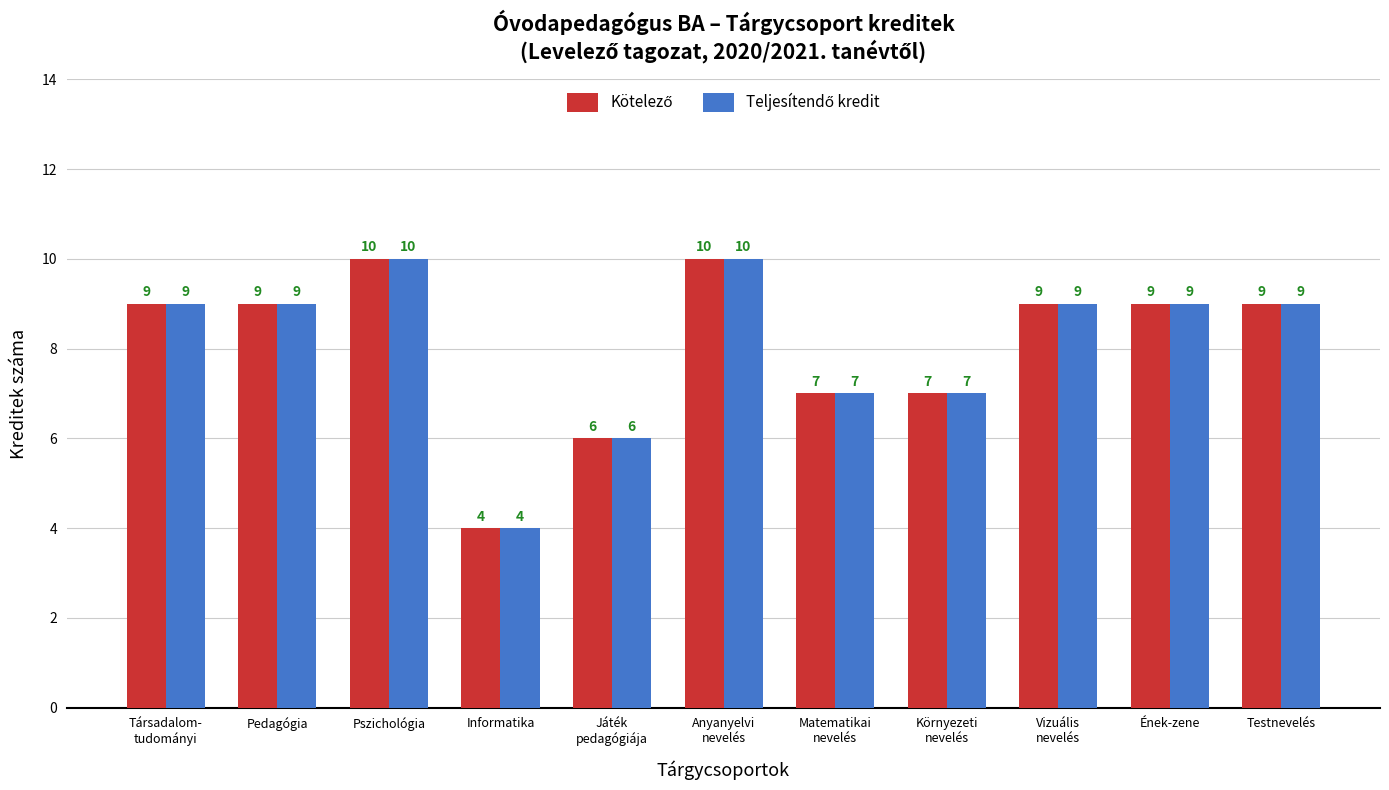

At how many categories does at least one series exceed 8?

7